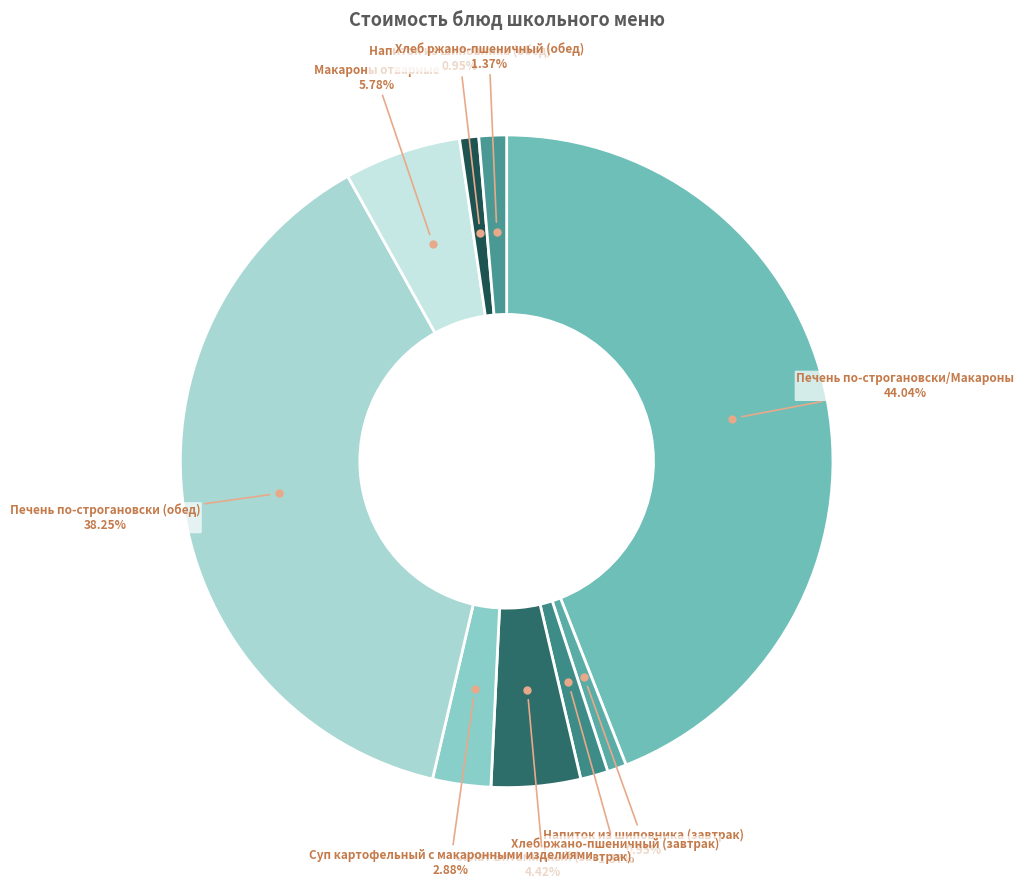

To the nearest percent, what percentage of the pie is Хлеб ржано-пшеничный (обед)?

1%